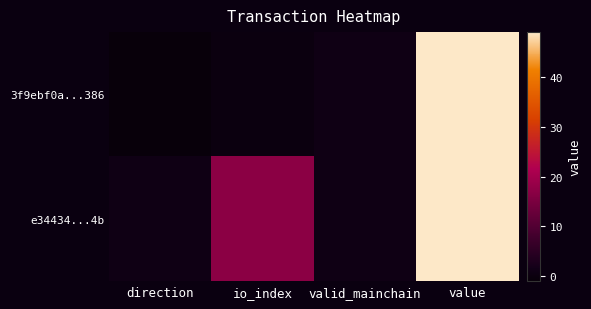

Which series has the largest total across all categories?

e34434...4b